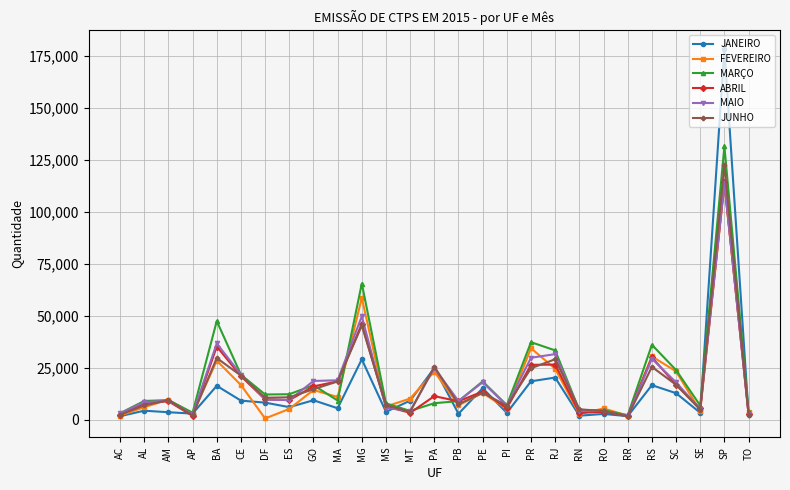

What are all the series names shown in the legend?

JANEIRO, FEVEREIRO, MARÇO, ABRIL, MAIO, JUNHO